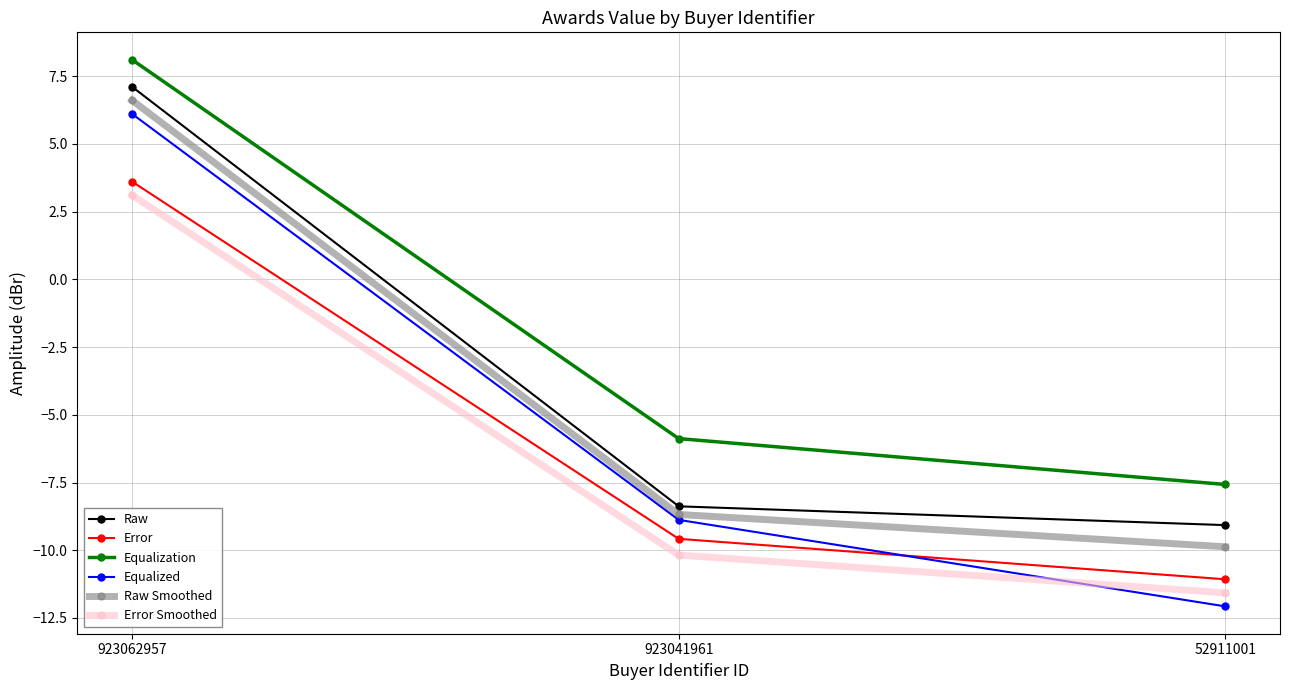

What is the difference between the Error values at 52911001 and 923062957?

14.7